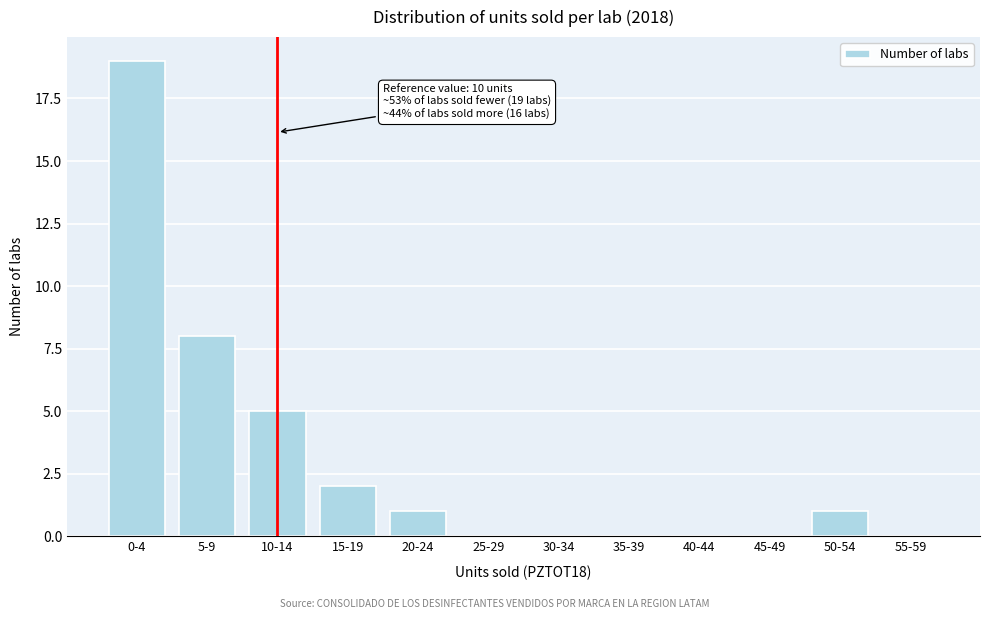

Reading right to left, what are all the values shown in this chart?

55-59=0	50-54=1	45-49=0	40-44=0	35-39=0	30-34=0	25-29=0	20-24=1	15-19=2	10-14=5	5-9=8	0-4=19